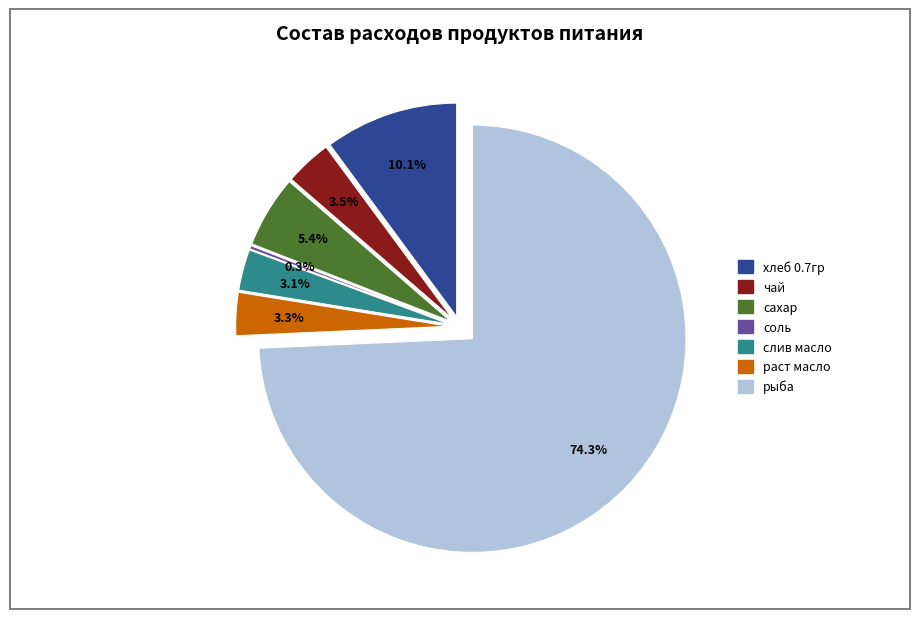

How many segments does this pie chart have?

7